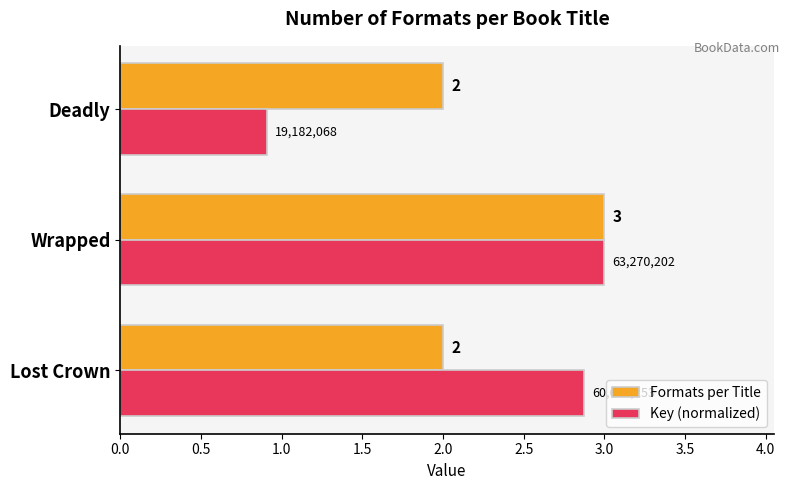

At Deadly, list the series in order from smallest to largest.

Key (normalized), Formats per Title